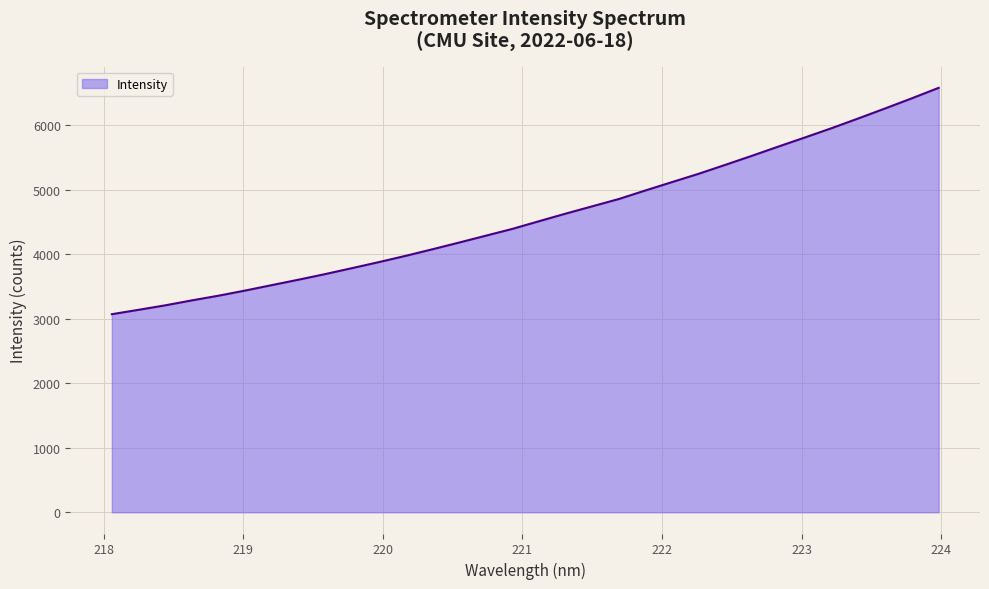

Does the chart display data point markers on the line(s)?

No